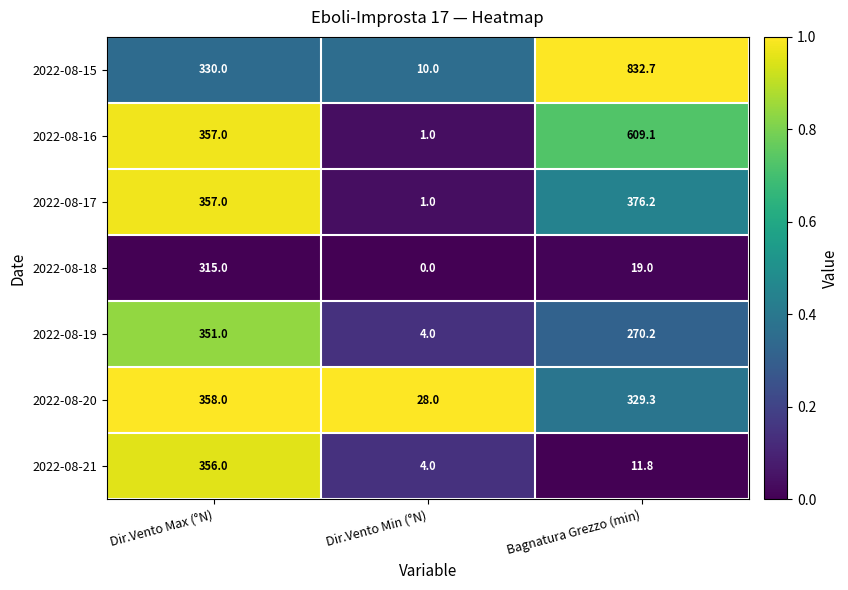

Between Dir.Vento Min (°N) and Bagnatura Grezzo (min), which series saw the biggest shift?

2022-08-15